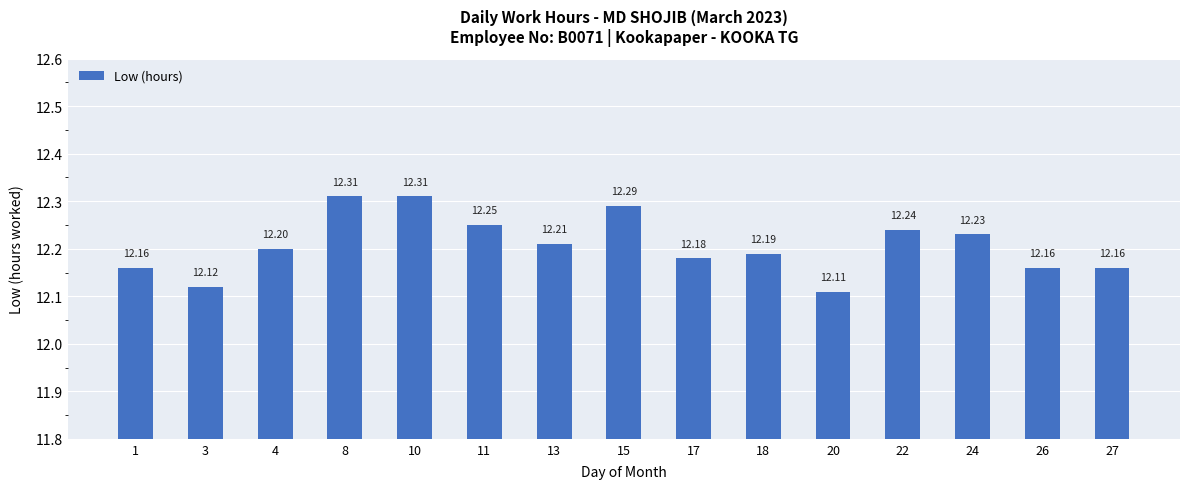

What is the minimum value shown in the chart?

12.1